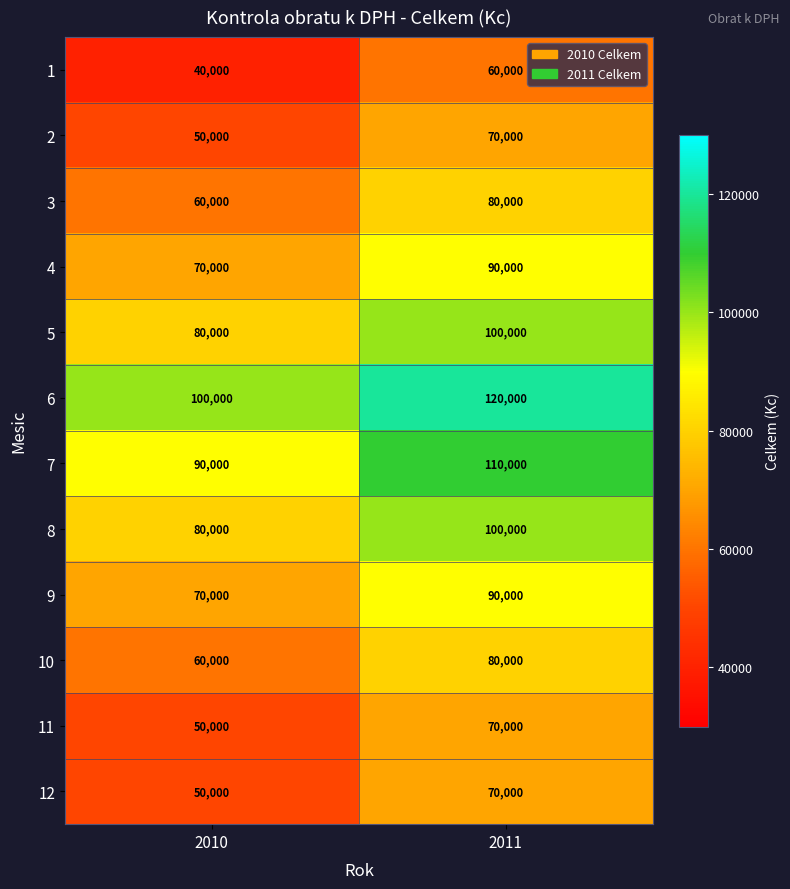

What is the minimum value shown in the chart?

40000